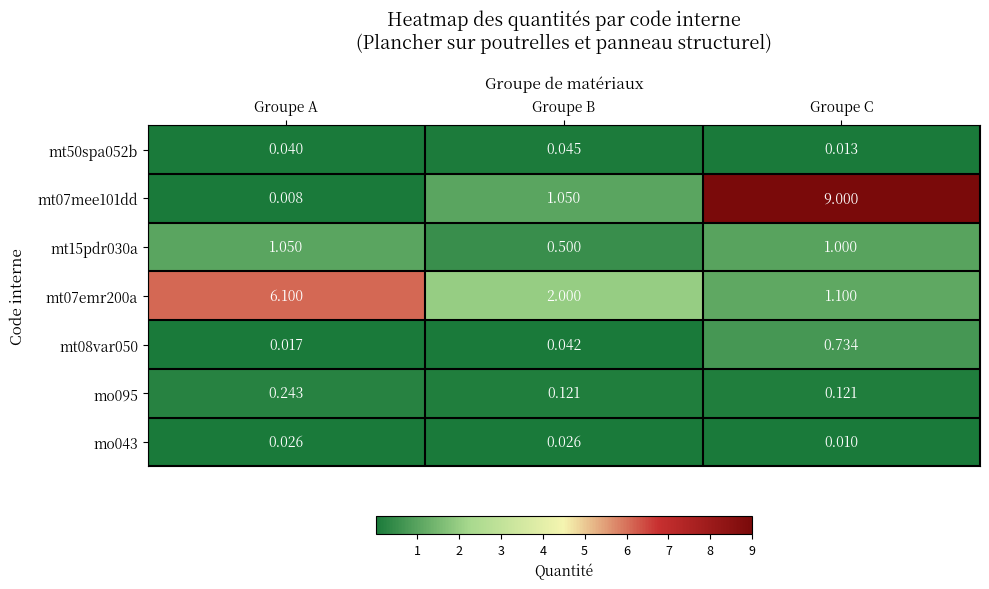

At which category does the chart reach its peak across all series?

Groupe C